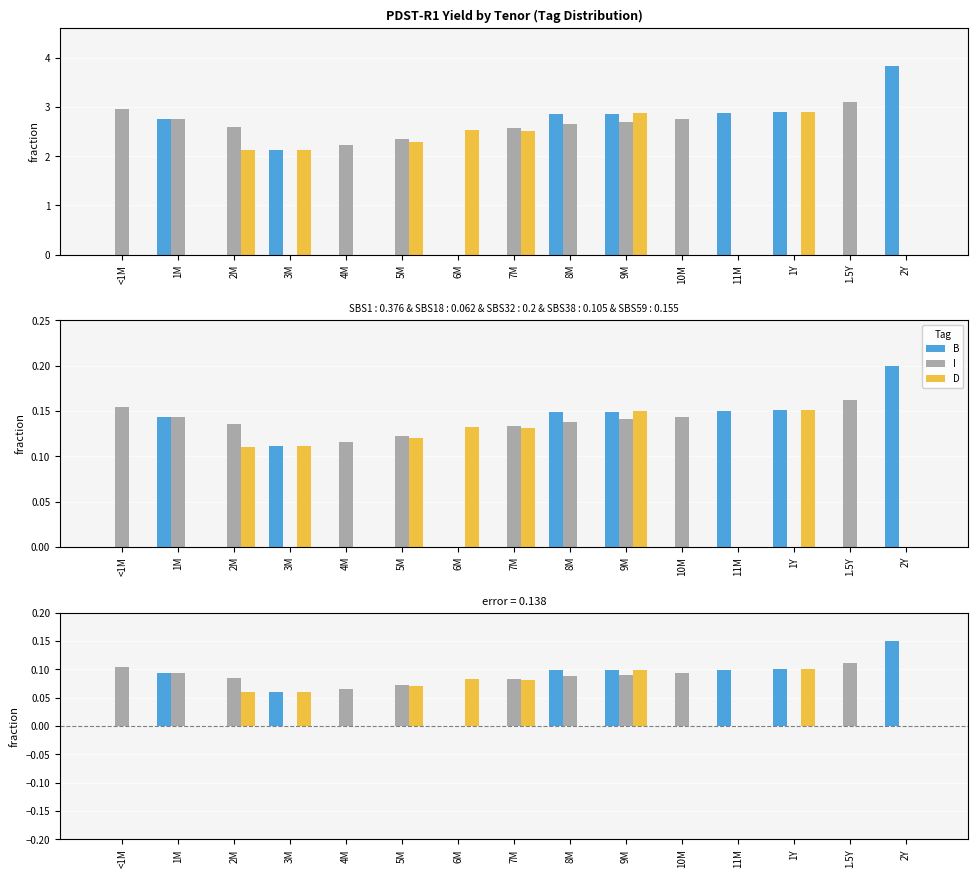

What is the total value across all series at 2M?

0.1